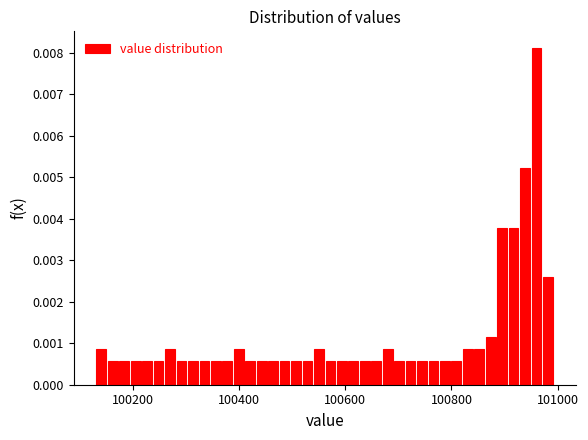

Read against the x-axis, roughly where is the centre of the tallest bar?

100960